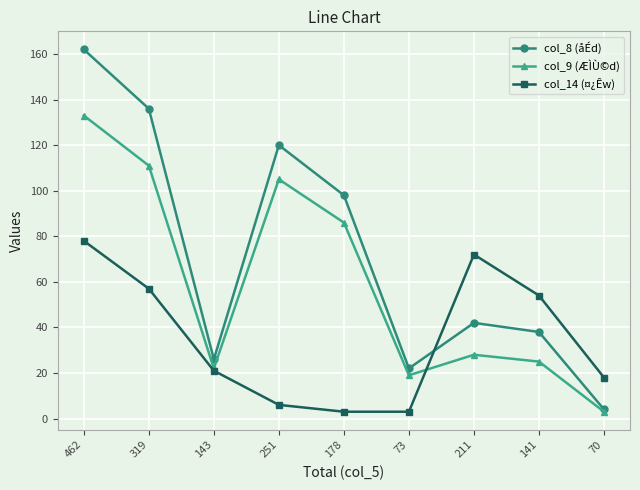

Reading left to right, what are all the values shown in this chart?

col_8 (åÉd): 162	136	26	120	98	22	42	38	4
col_9 (ÆÌÙ©d): 133	111	22	105	86	19	28	25	3
col_14 (¤¿Êw): 78	57	21	6	3	3	72	54	18